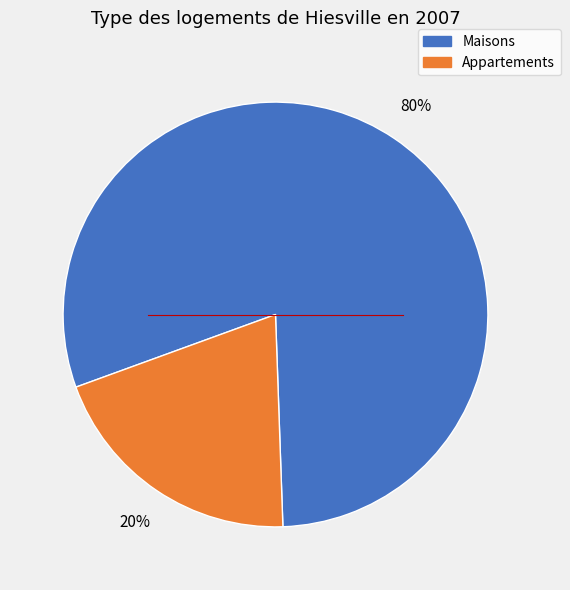

Is there any slice that represents more than half of the pie?

Yes